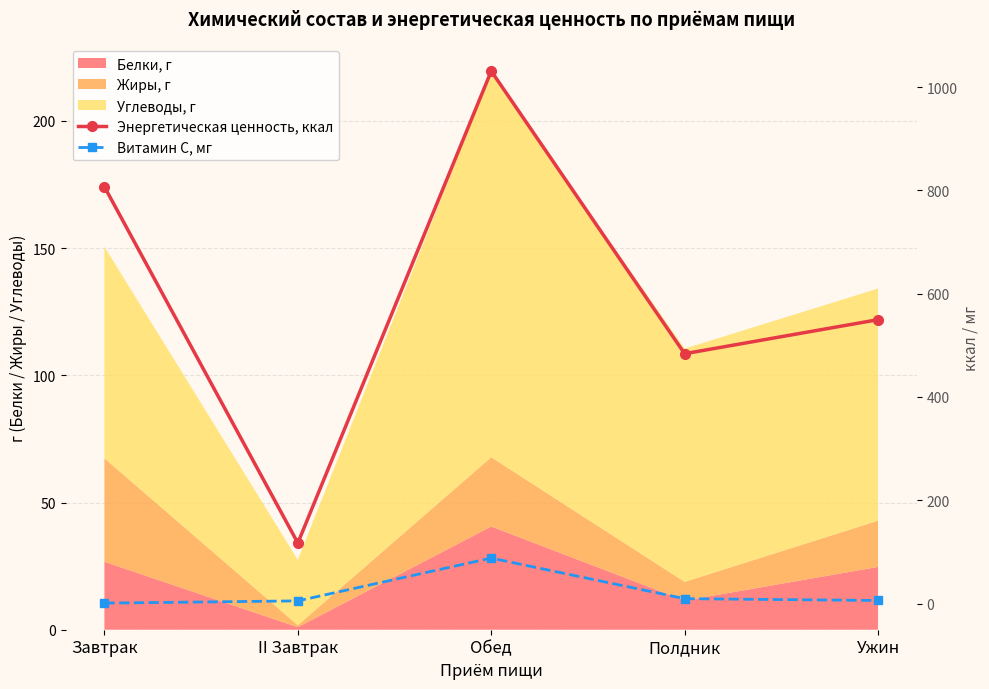

Where is the first local maximum for Витамин С, мг?

Обед